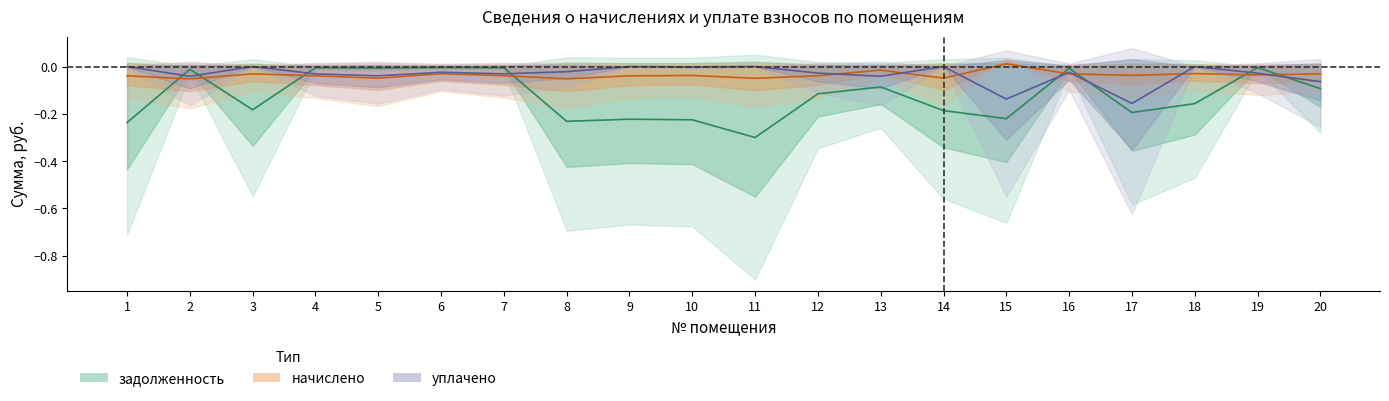

Reading right to left, what are all the values shown in this chart?

задолженность: -0.1	-0.0	-0.2	-0.2	-0.0	-0.2	-0.2	-0.1	-0.1	-0.3	-0.2	-0.2	-0.2	-0.0	-0.0	-0.0	-0.0	-0.2	-0.0	-0.2
начислено: -0.0	-0.0	-0.0	-0.0	-0.0	0.0	-0.0	-0.0	-0.0	-0.0	-0.0	-0.0	-0.1	-0.0	-0.0	-0.0	-0.0	-0.0	-0.1	-0.0
уплачено: -0.1	-0.0	-0.0	-0.2	-0.0	-0.1	-0.0	-0.0	-0.0	-0.0	-0.0	-0.0	-0.0	-0.0	-0.0	-0.0	-0.0	-0.0	-0.0	-0.0